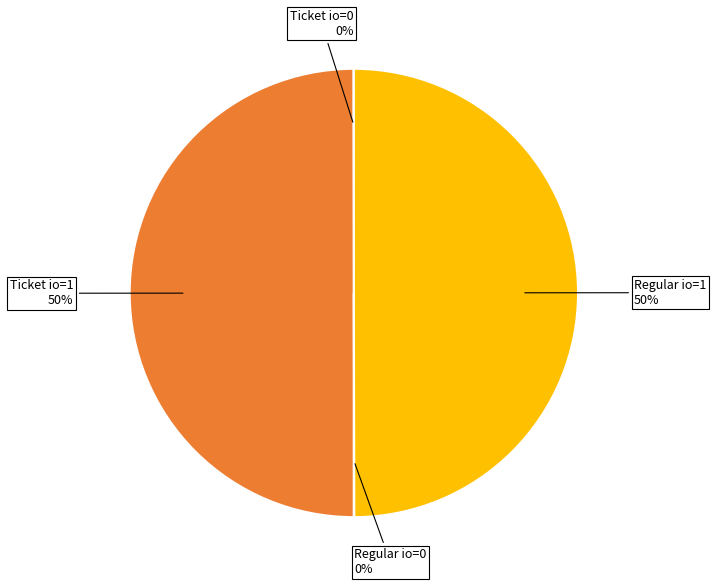

To the nearest percent, what is the average slice percentage?

25%